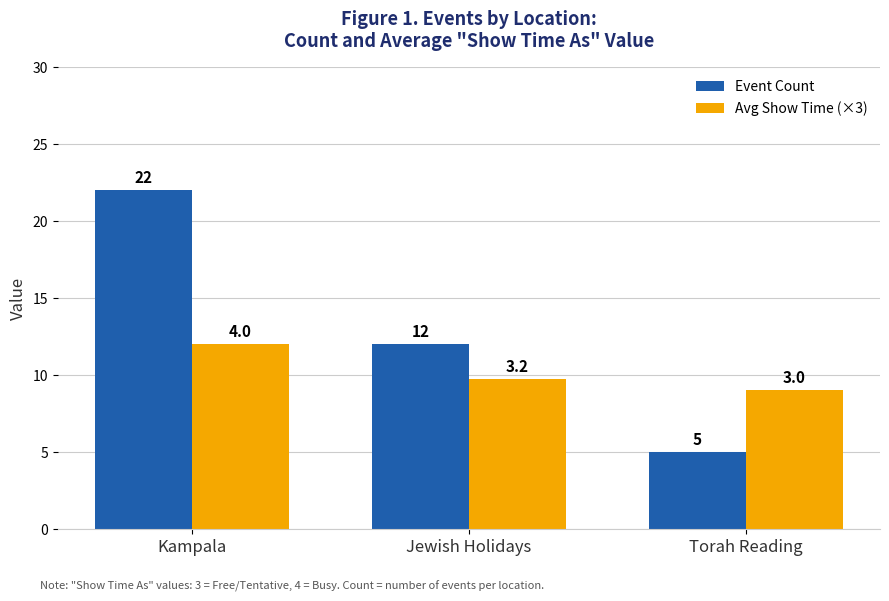

What is the value of the Event Count bar at the 2nd from the left?

12.0